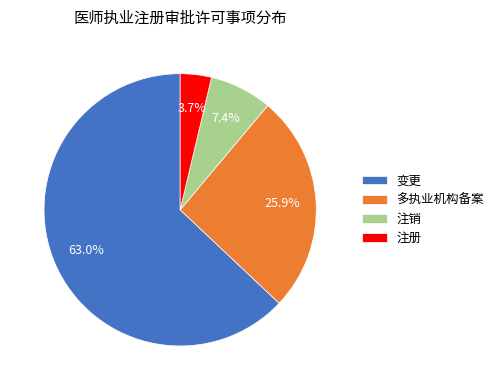

How many slices are in this pie chart?

4